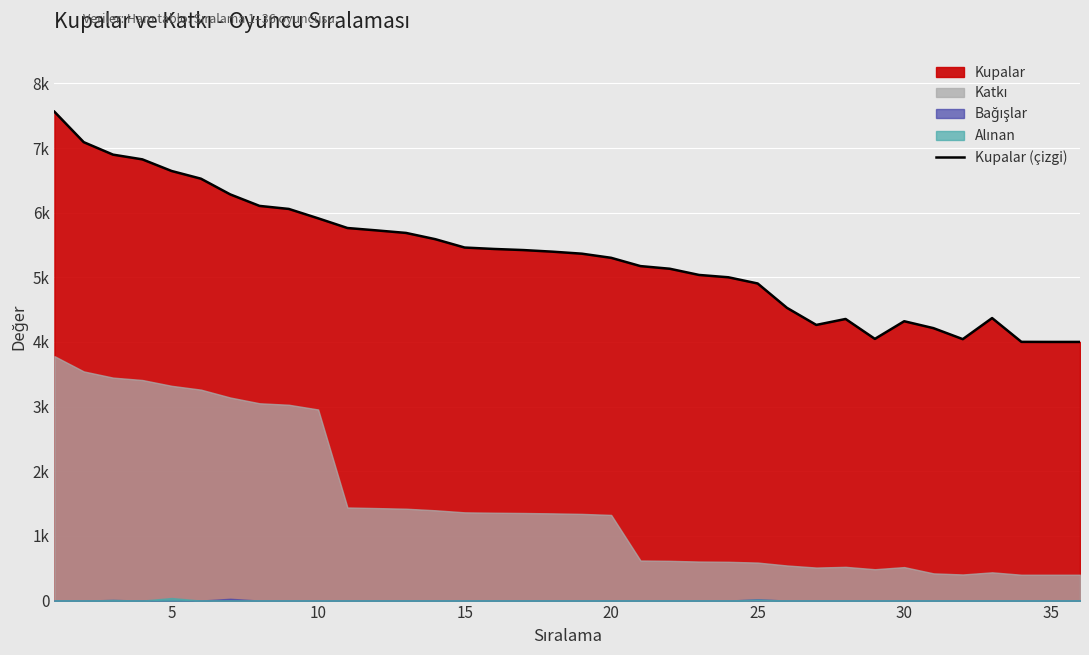

True or false: the data shows 3737 at 13.

False